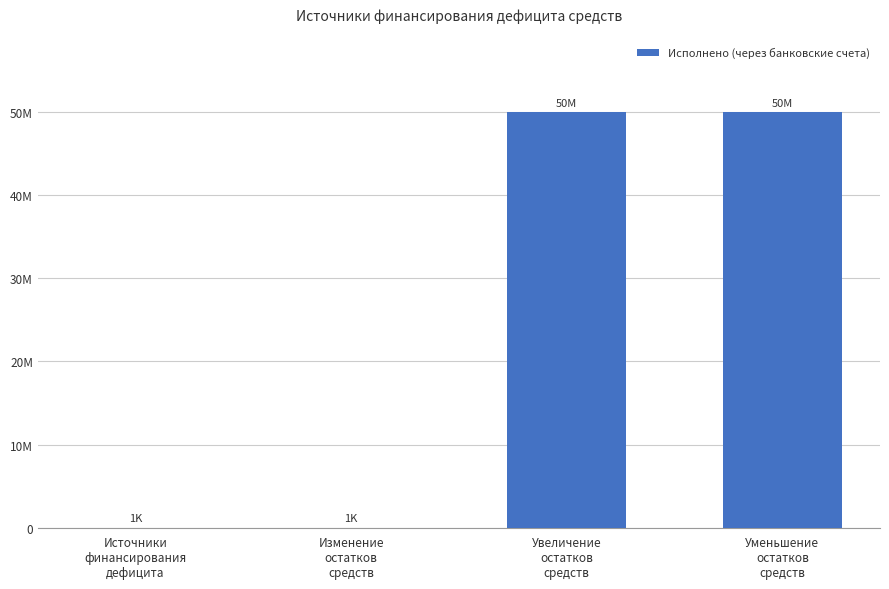

Are the bars horizontal?

No